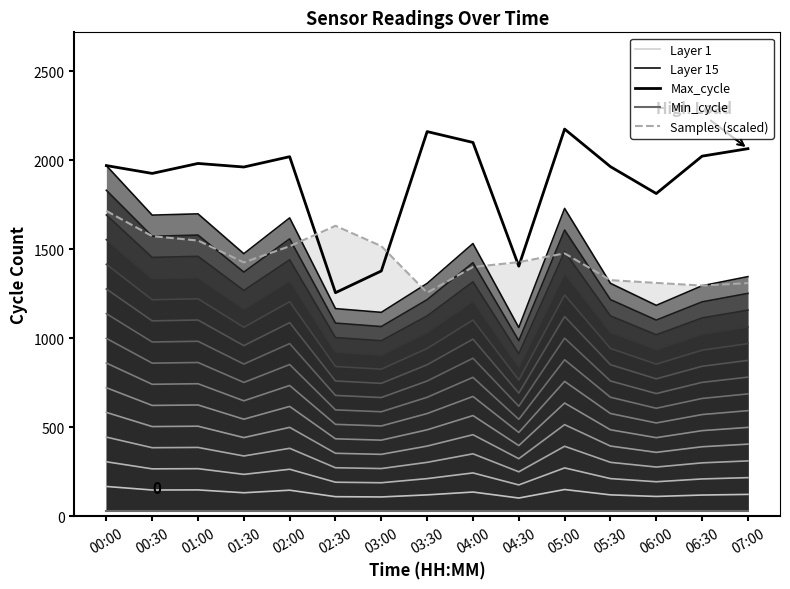

How many lines are shown in the chart?

5